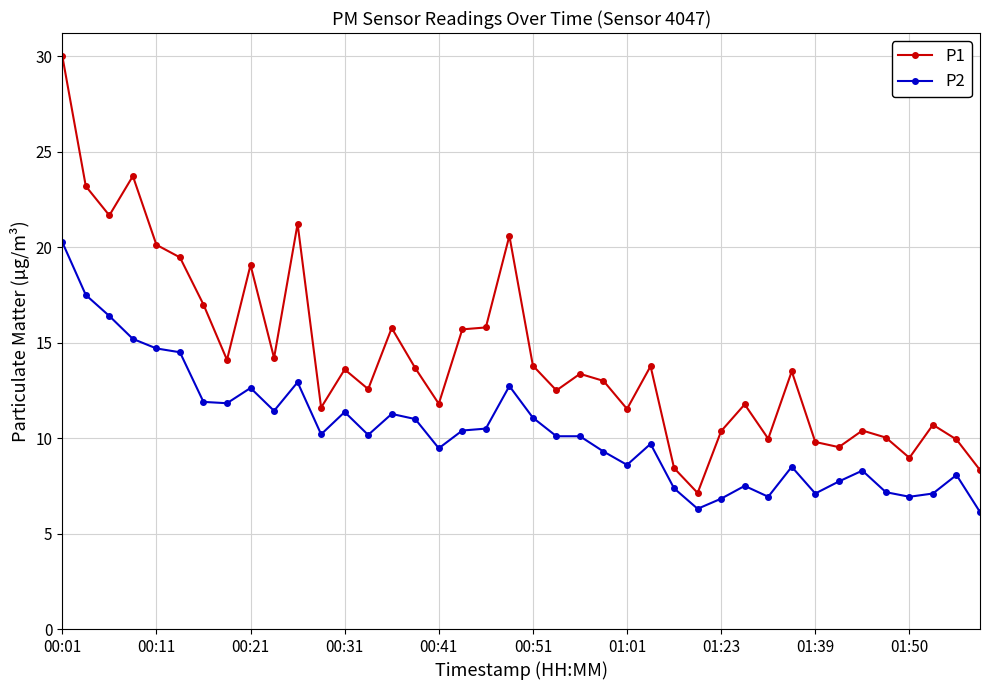

How many categories are shown in the chart?

40